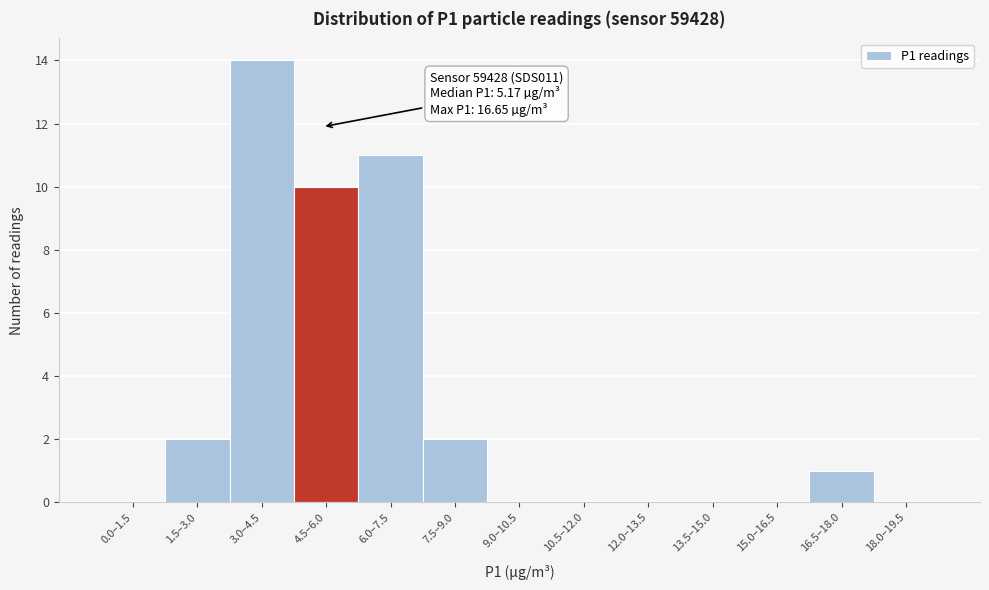

Reading left to right, transcribe all the data shown in this chart.

0.0–1.5=0	1.5–3.0=2	3.0–4.5=14	4.5–6.0=10	6.0–7.5=11	7.5–9.0=2	9.0–10.5=0	10.5–12.0=0	12.0–13.5=0	13.5–15.0=0	15.0–16.5=0	16.5–18.0=1	18.0–19.5=0